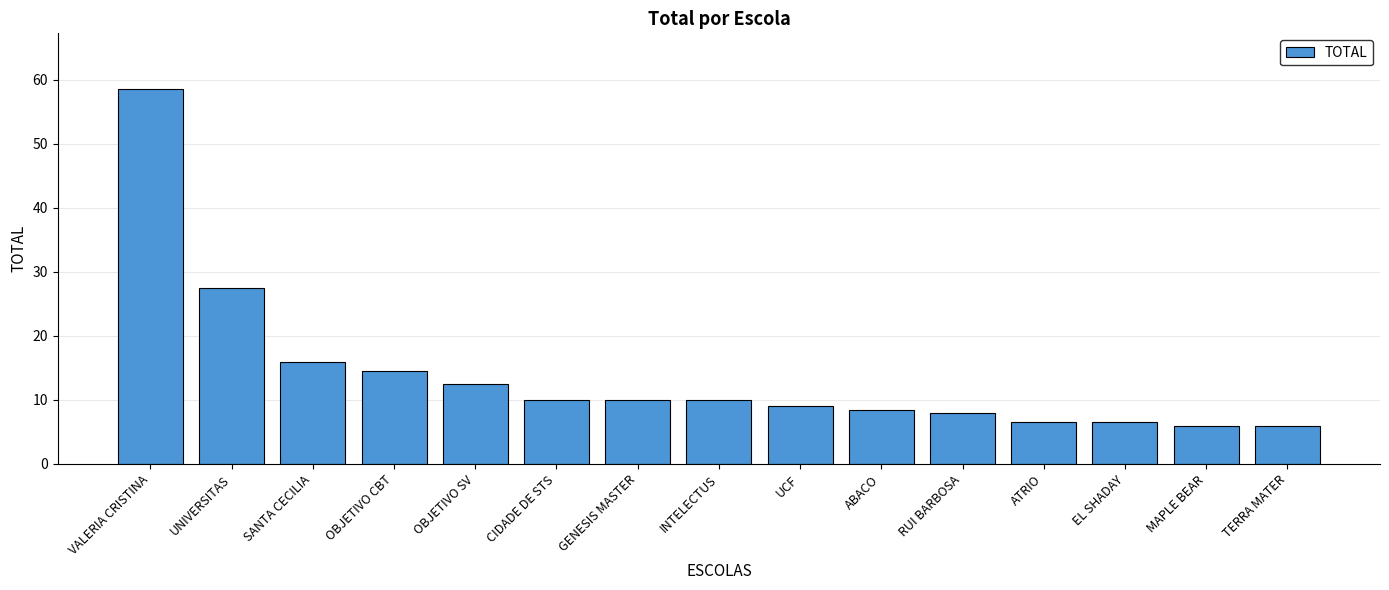

What is the change in value from ATRIO to MAPLE BEAR?

-0.5